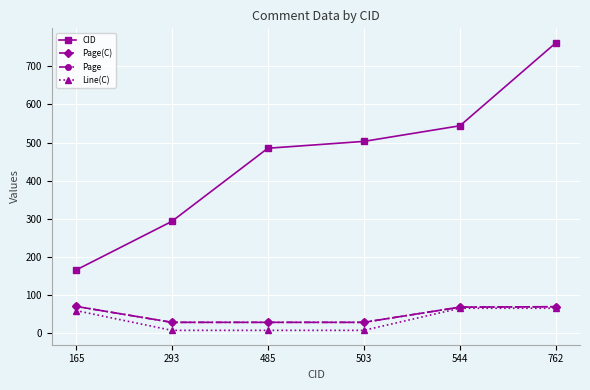

True or false: CID has a value of 280 at 165.

False